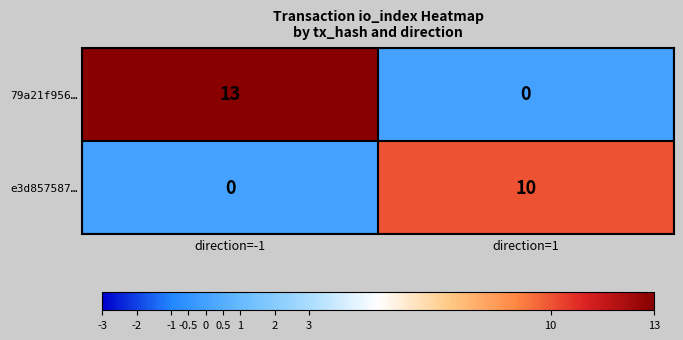

Which series has the widest spread of values?

79a21f956…